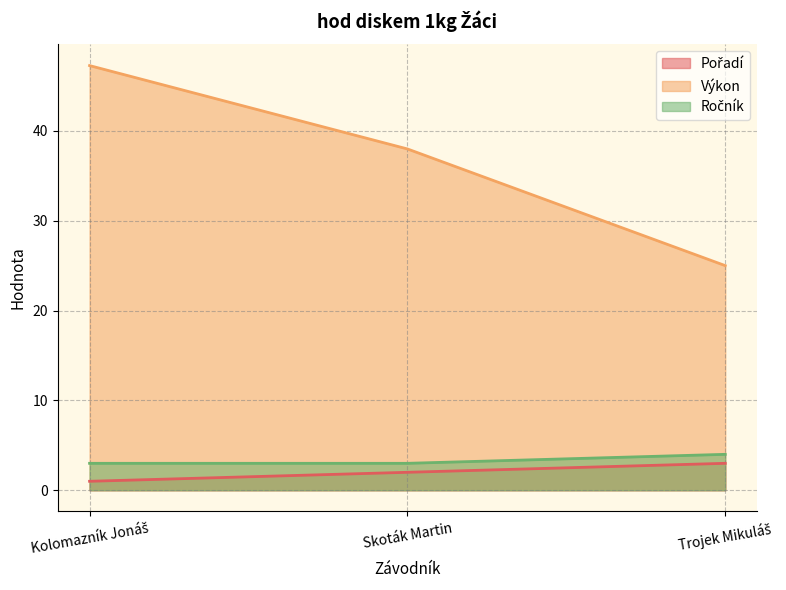

Rank the categories by Výkon value from lowest to highest.

Trojek Mikuláš, Skoták Martin, Kolomazník Jonáš